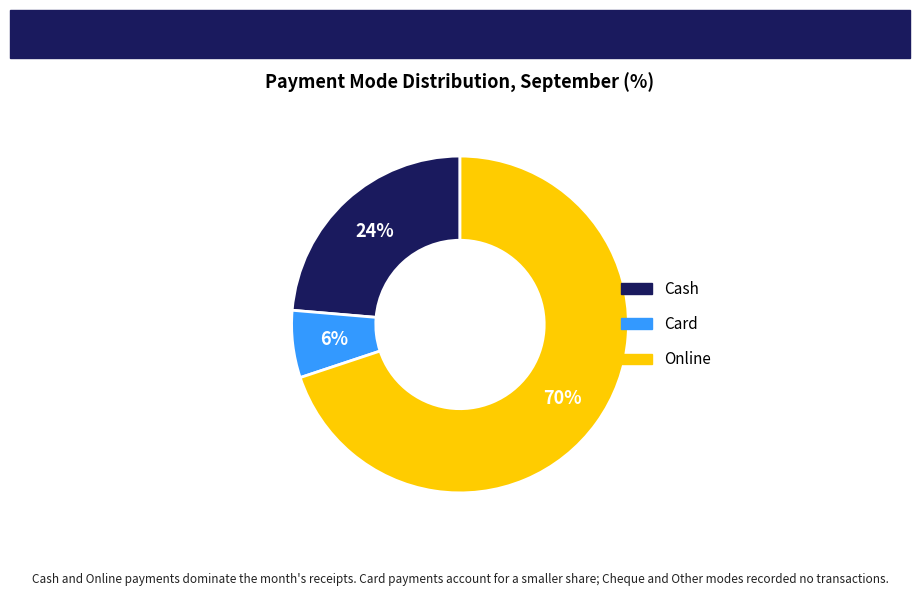

What percentage is the Cash slice, to the nearest percent?

24%